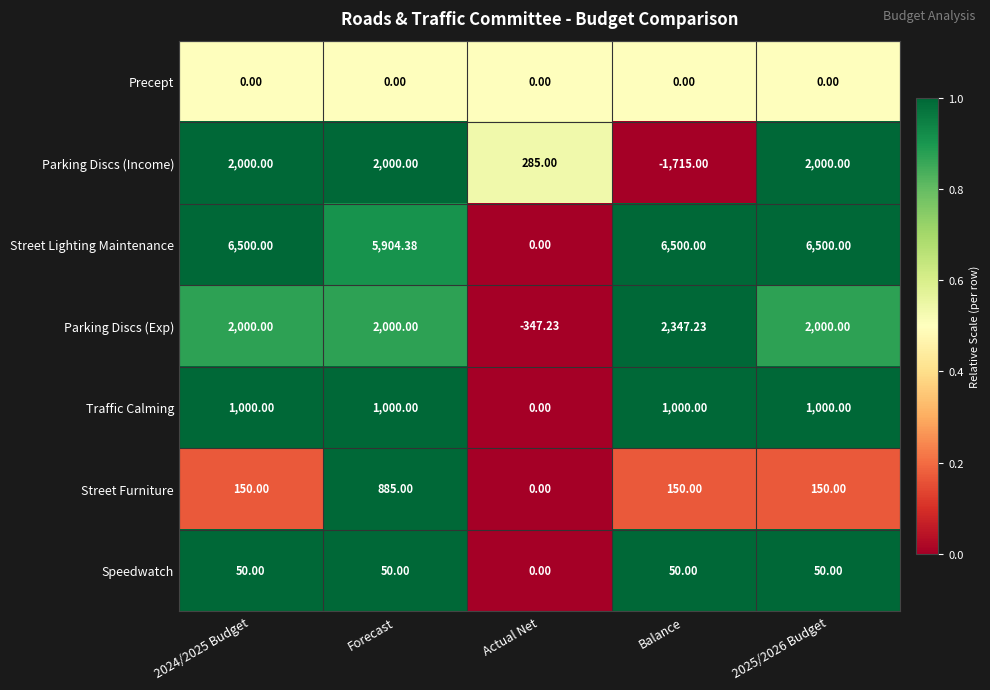

Which series has the widest spread of values?

Street Lighting Maintenance